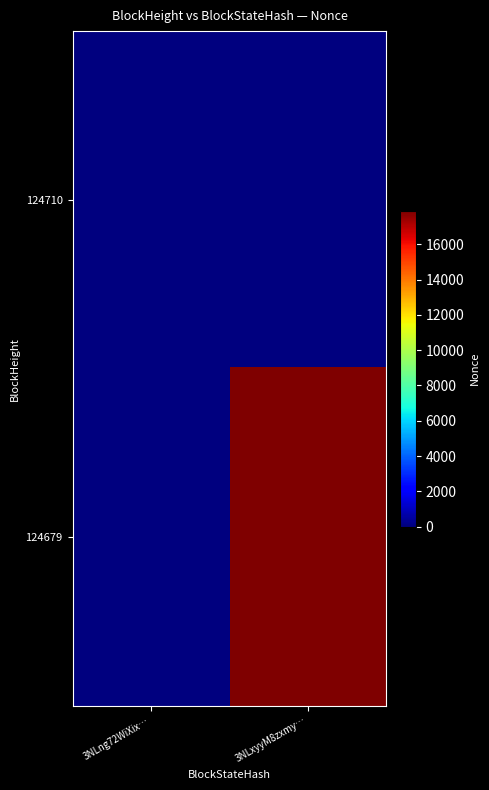

Reading left to right, what are all the values shown in this chart?

124710: 3NLng72WiXix…=0	3NLxyyM8zxmy…=0
124679: 3NLng72WiXix…=0	3NLxyyM8zxmy…=17911